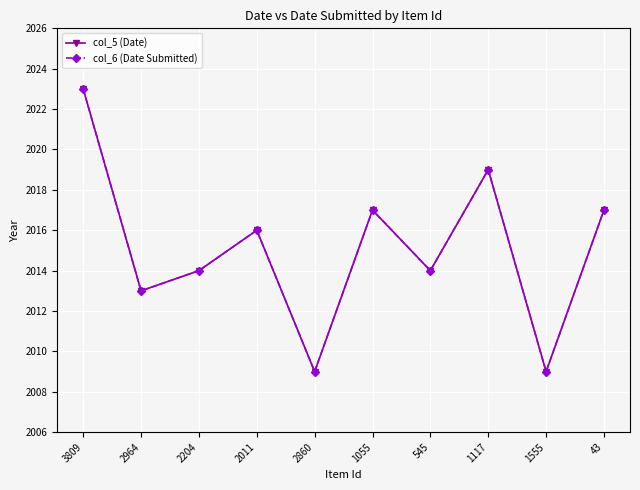

Which series has the largest total across all categories?

col_5 (Date)